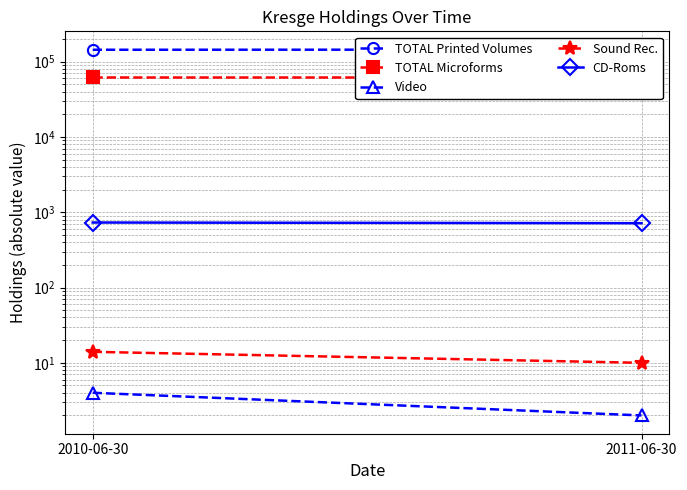

What is the difference between the CD-Roms values at 2010-06-30 and 2011-06-30?

15